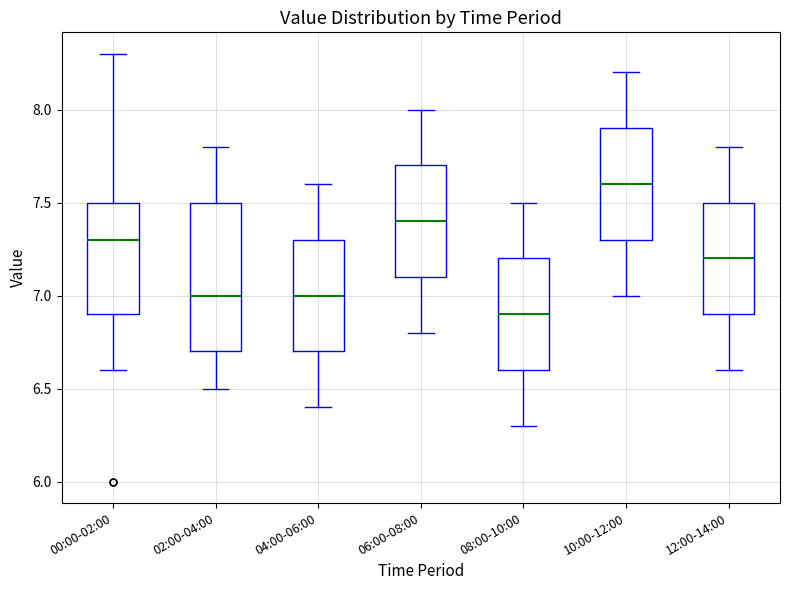

Reading left to right, transcribe this box plot: for each box, give where its median line is, the range the box spans, and where its two whiskers end, as read against the y-axis. The values are not printed on the chart, so give them approximately, as read against the axis.

00:00-02:00: median 7.3, box 6.9 to 7.5, whiskers 6.6 to 8.3
02:00-04:00: median 7.0, box 6.7 to 7.5, whiskers 6.5 to 7.8
04:00-06:00: median 7.0, box 6.7 to 7.3, whiskers 6.4 to 7.6
06:00-08:00: median 7.4, box 7.1 to 7.7, whiskers 6.8 to 8.0
08:00-10:00: median 6.9, box 6.6 to 7.2, whiskers 6.3 to 7.5
10:00-12:00: median 7.6, box 7.3 to 7.9, whiskers 7.0 to 8.2
12:00-14:00: median 7.2, box 6.9 to 7.5, whiskers 6.6 to 7.8